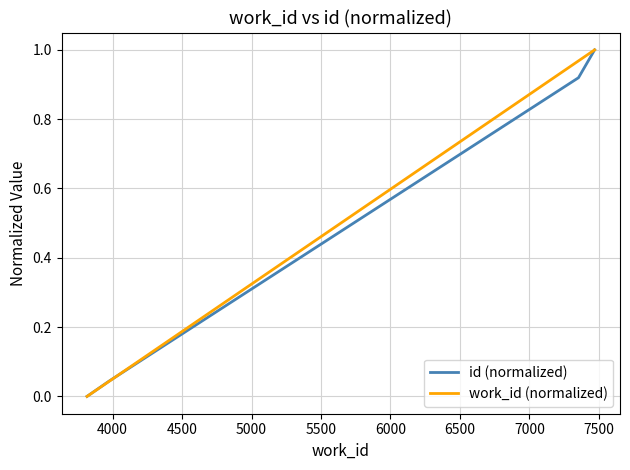

True or false: work_id (normalized) has more than 2 points higher than both neighbors.

False